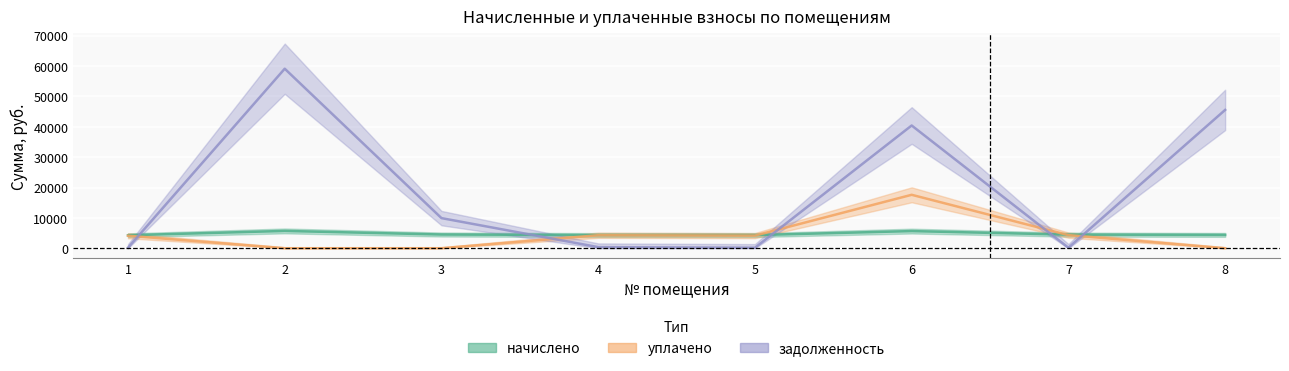

Which series has the widest spread of values?

задолженность